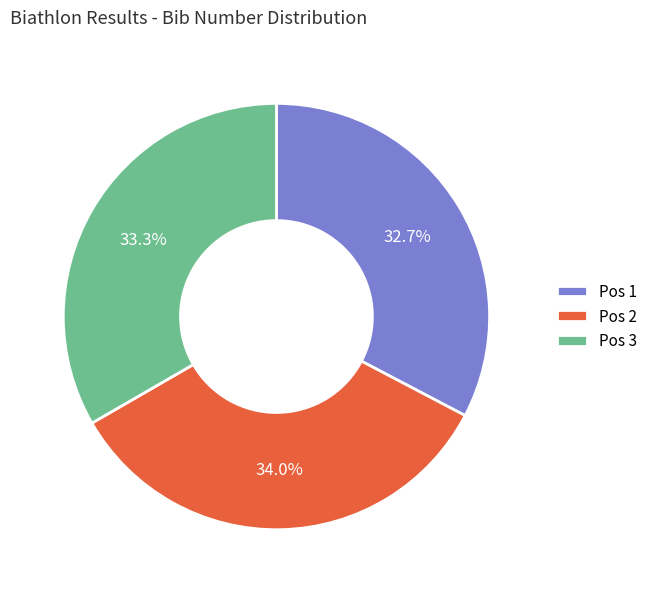

Rank the categories by value from highest to lowest.

Pos 2, Pos 3, Pos 1